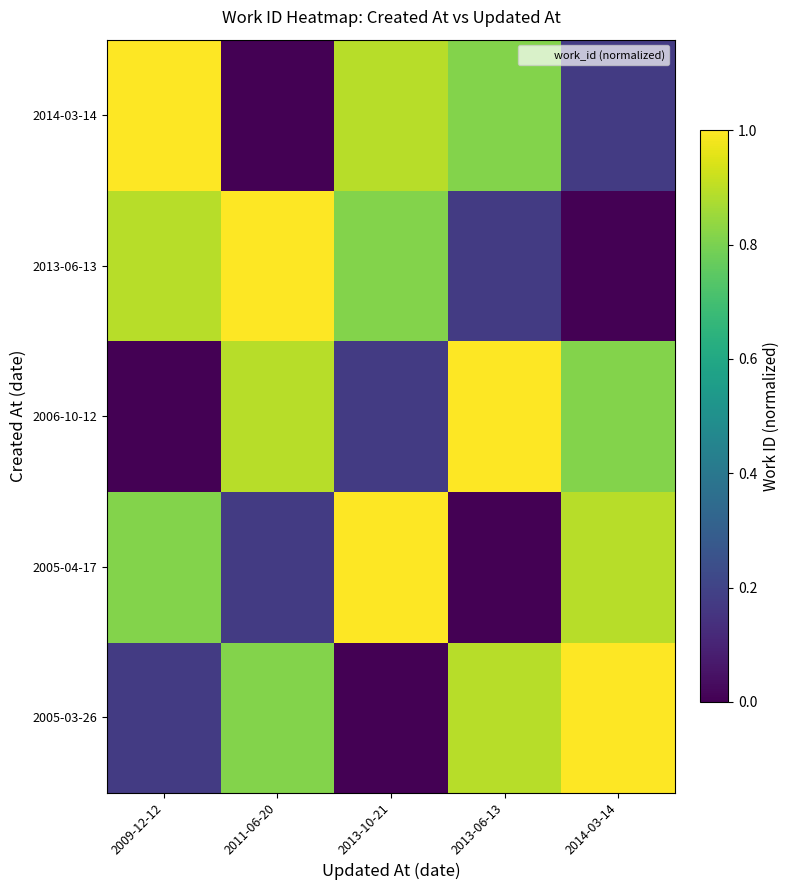

What is the spread (max minus min) of values at 2009-12-12?

1.0